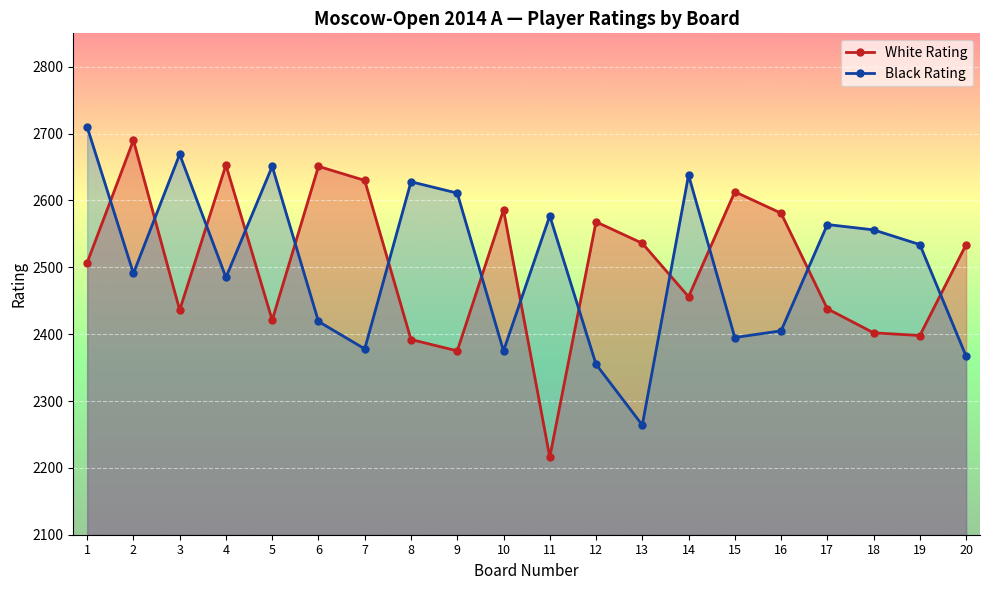

At which label does White Rating first exceed 2534?

2